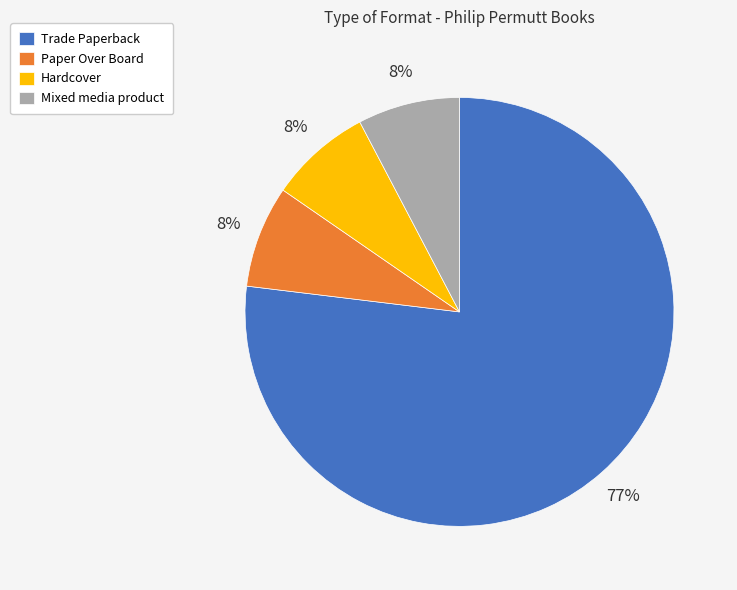

How many slices are in this pie chart?

4